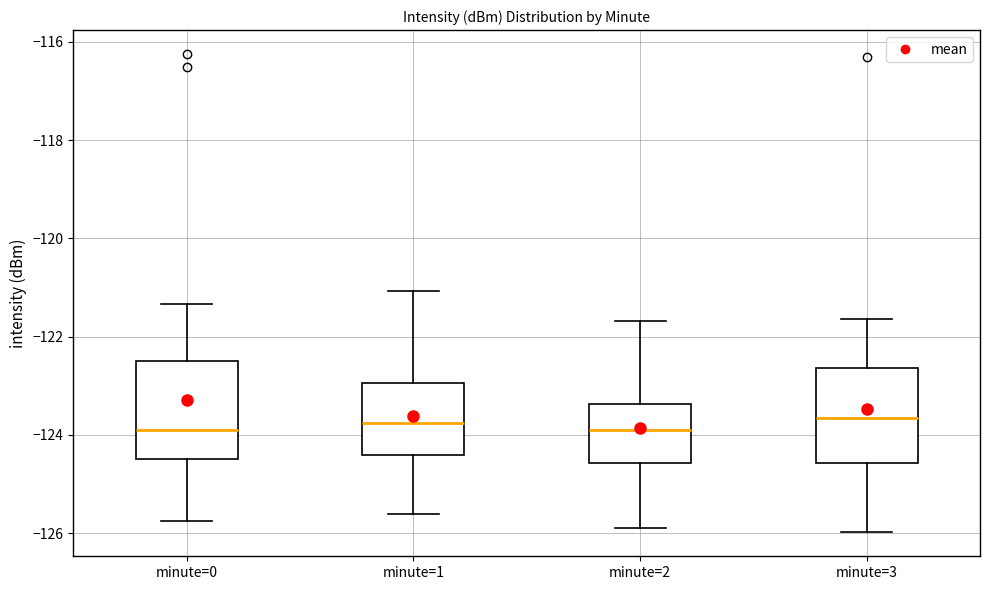

Reading left to right, read every box against the y-axis: the position of its median line, the range the box covers, and the ends of its whiskers. The values are not printed on the chart, so give them approximately, as read against the axis.

minute=0: median -124.0, box -124.4 to -122.4, whiskers -125.8 to -121.4
minute=1: median -123.8, box -124.4 to -123.0, whiskers -125.6 to -121.0
minute=2: median -124.0, box -124.6 to -123.4, whiskers -125.8 to -121.6
minute=3: median -123.6, box -124.6 to -122.6, whiskers -126.0 to -121.6